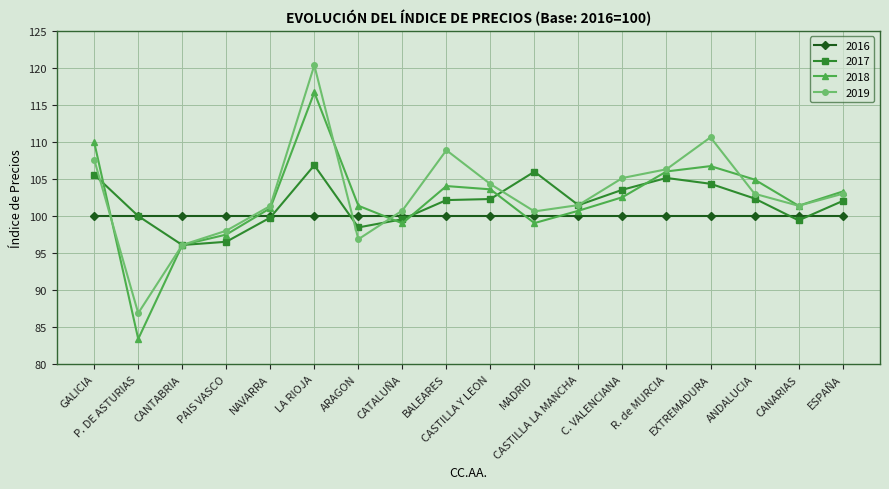

Is it true that 2019 equals 51.3 at CATALUÑA?

False